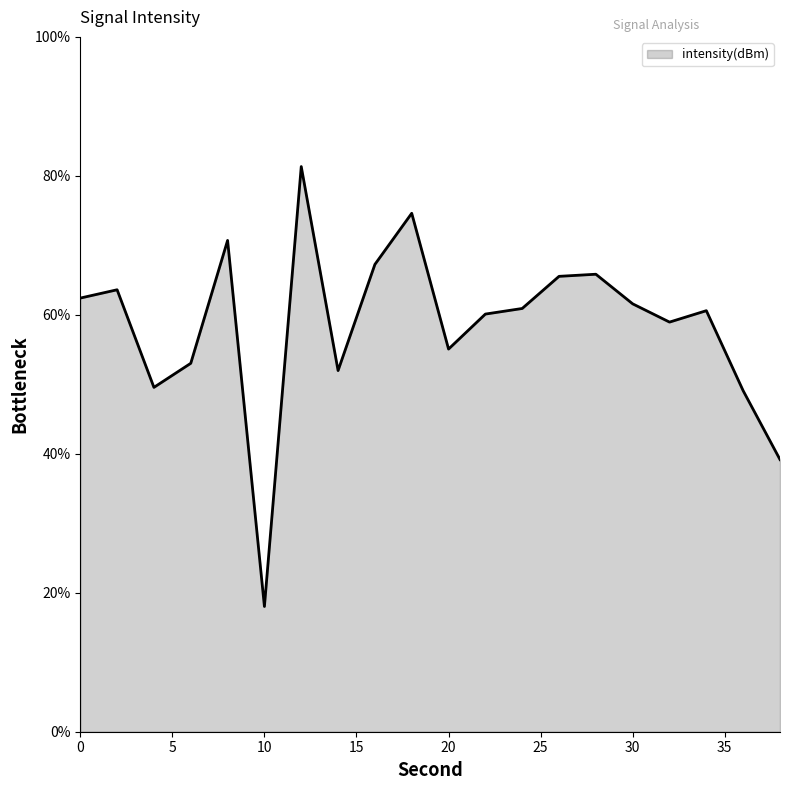

How many interior local valleys (lower than both neighbors) does the data have?

5